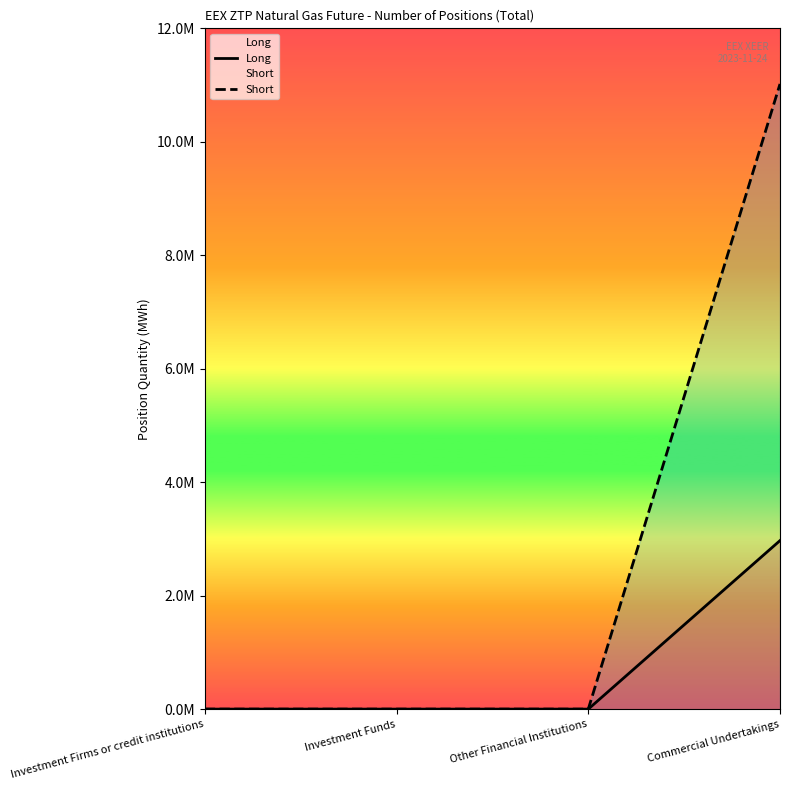

Rank the categories by Short value from highest to lowest.

Commercial Undertakings, Investment Firms or credit institutions, Investment Funds, Other Financial Institutions